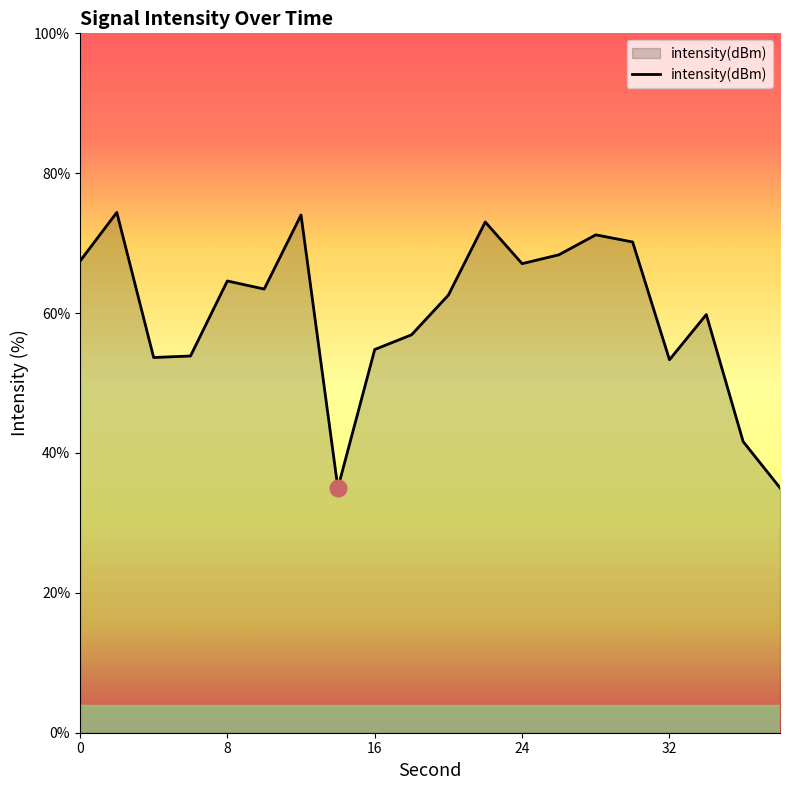

What is the difference between the maximum and minimum values?

39.4